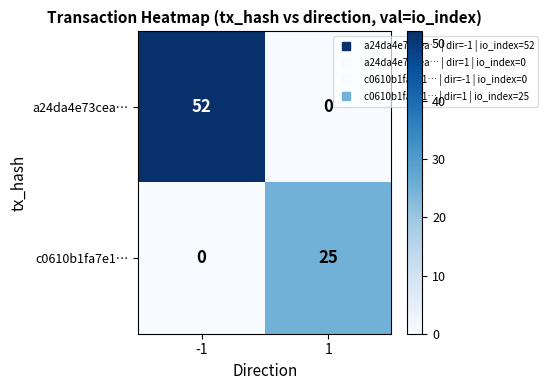

Is it true that a24da4e73cea… equals 52 at -1?

True